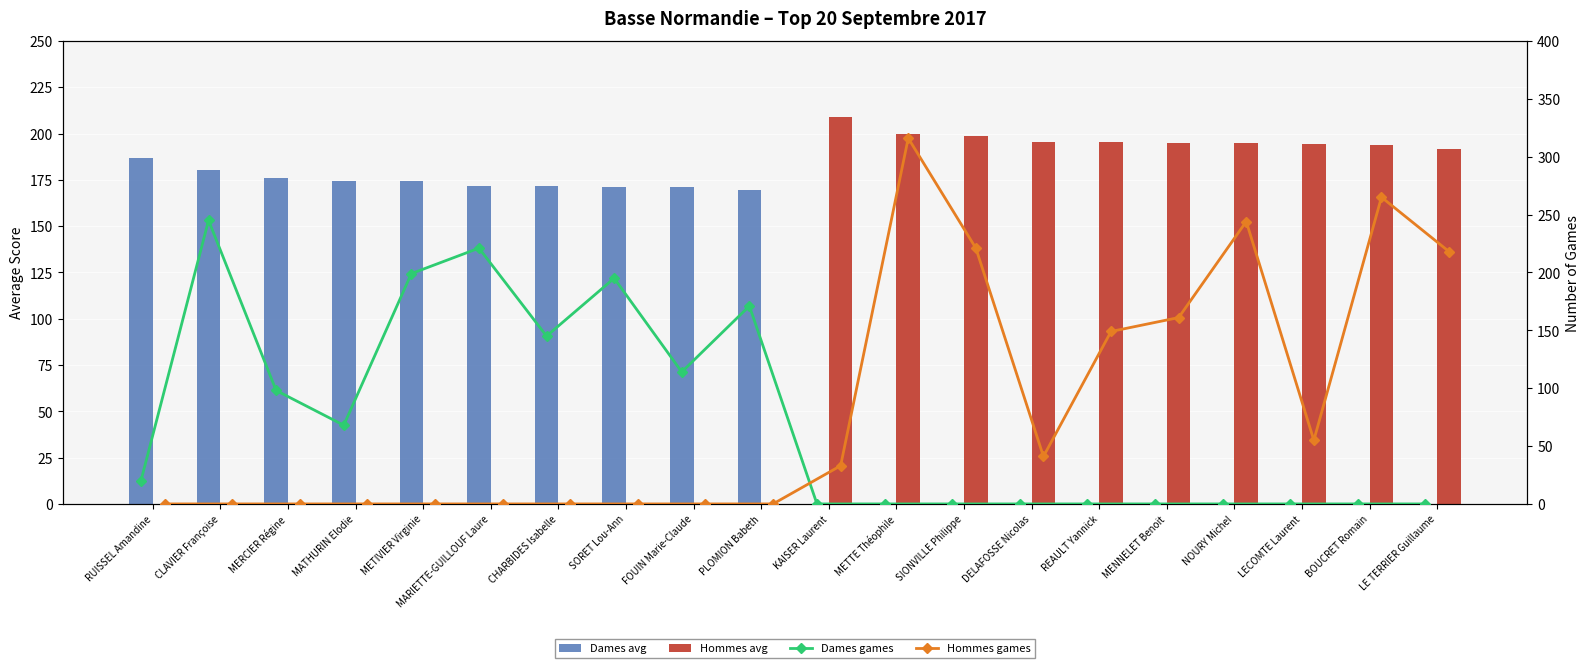

At which label does Hommes games first exceed 33?

METTE Théophile